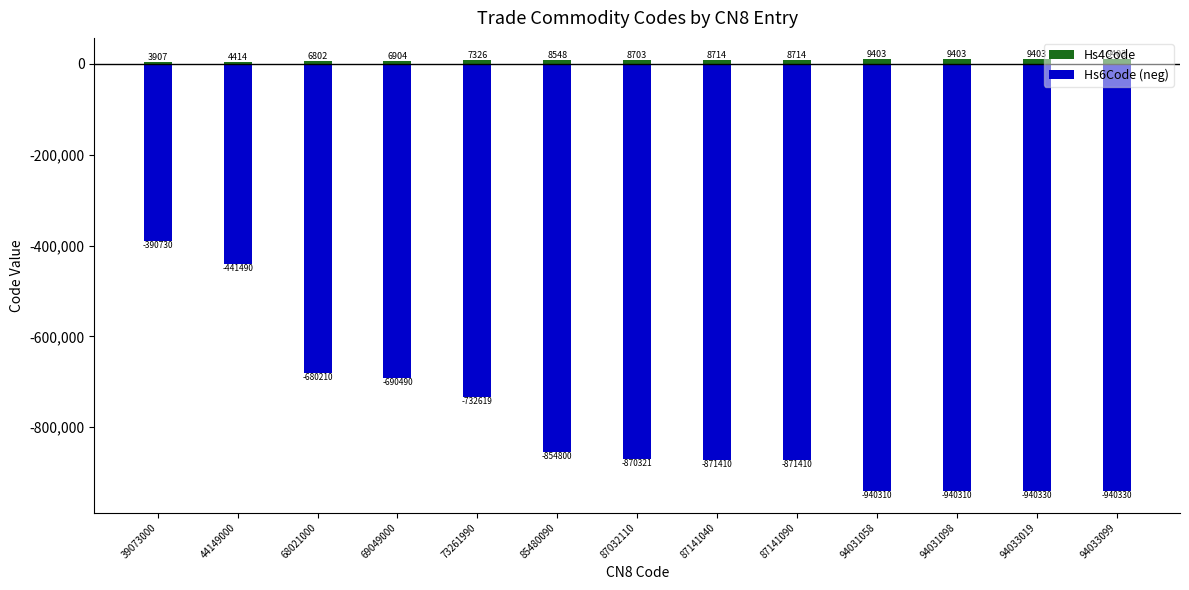

Which series has the largest total across all categories?

Hs4Code